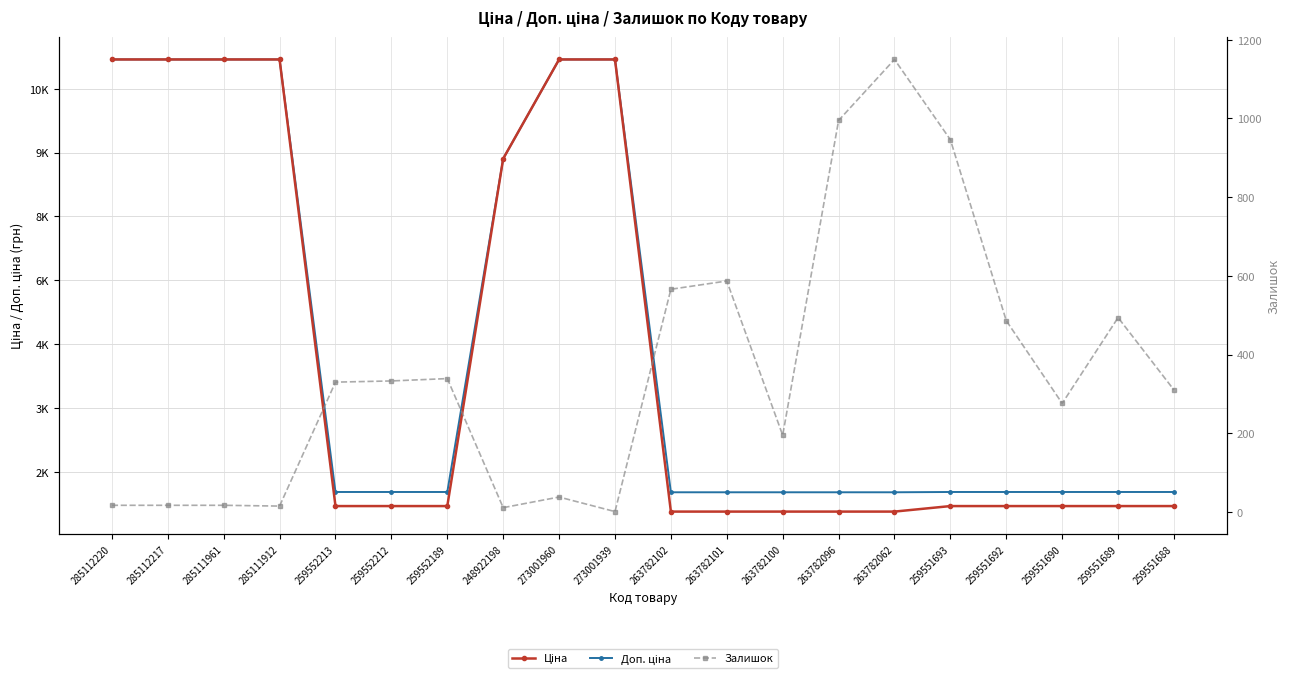

What is the label of the 9th point from the left?

273001960